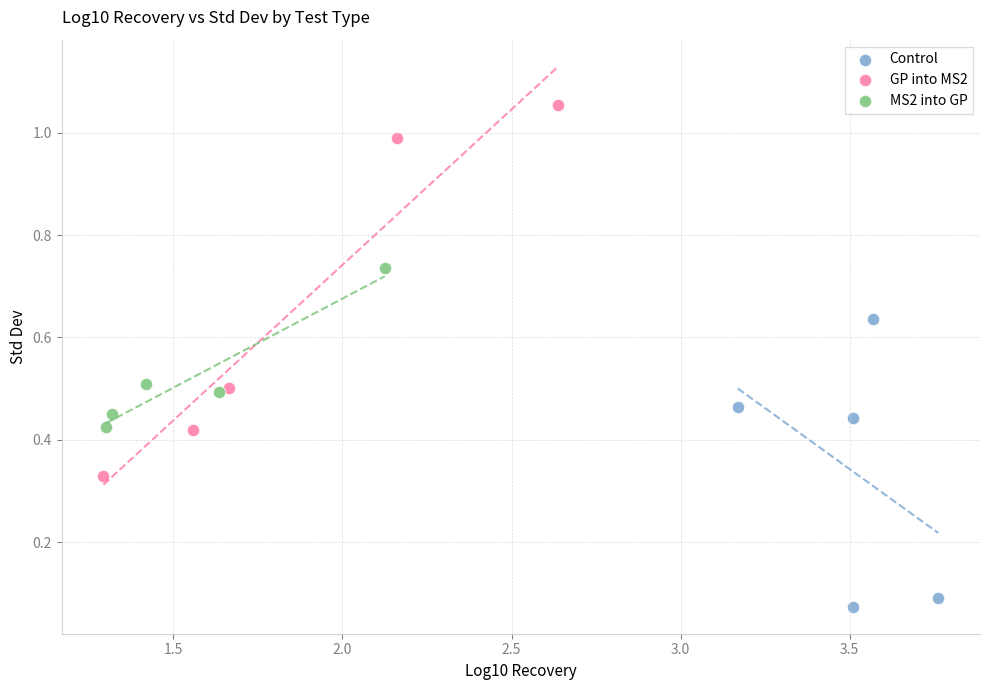

Which series contains the highest Y value?

GP into MS2